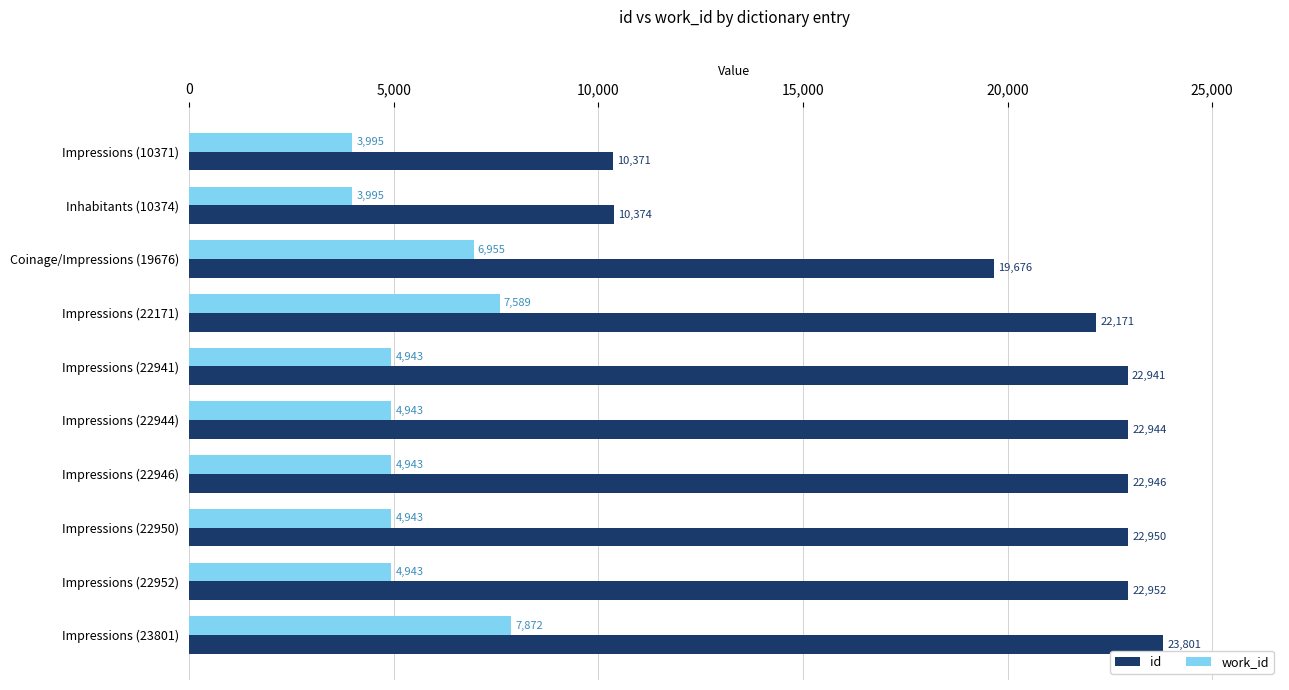

What is the highest value of the id series?

23801